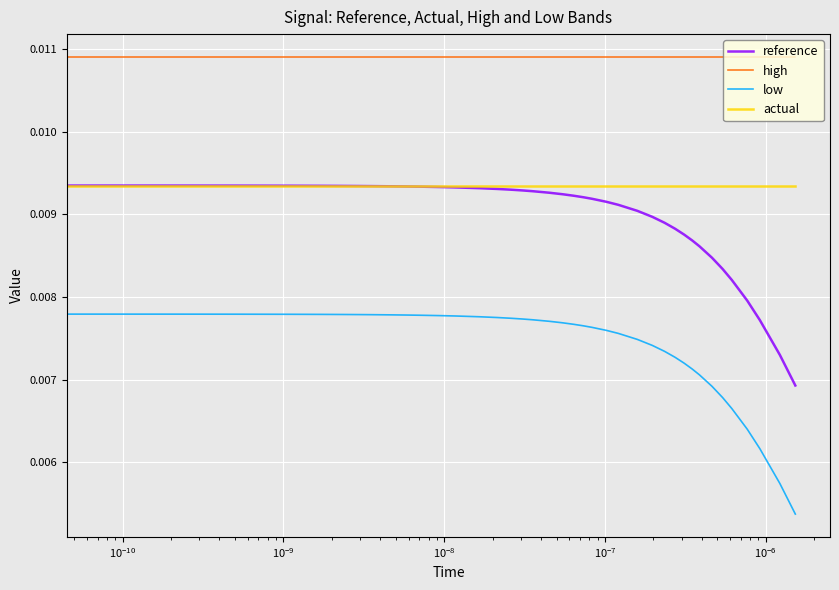

True or false: high and actual cross at least once.

False